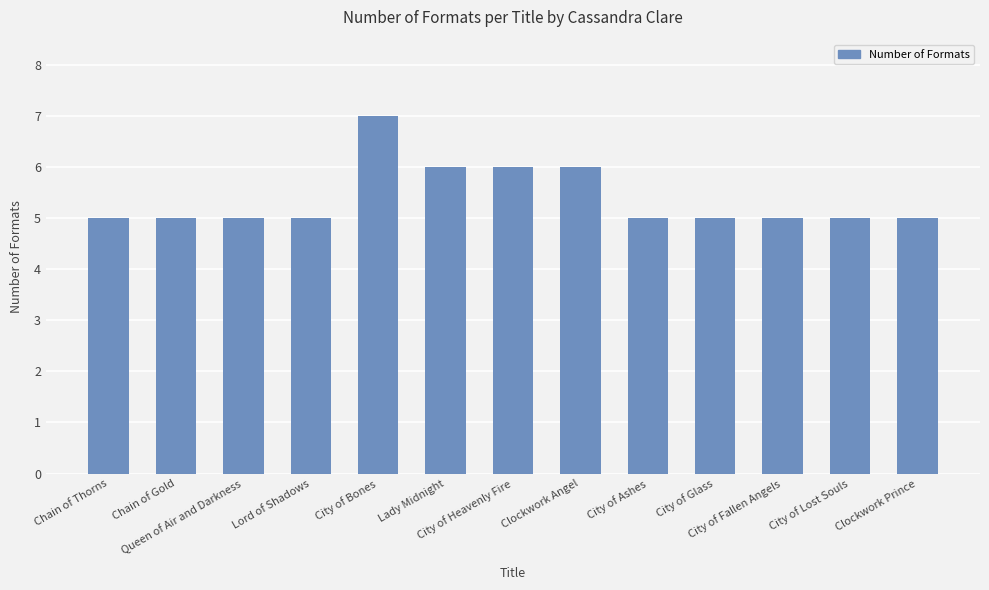

Which category has the highest value across all series?

City of Bones